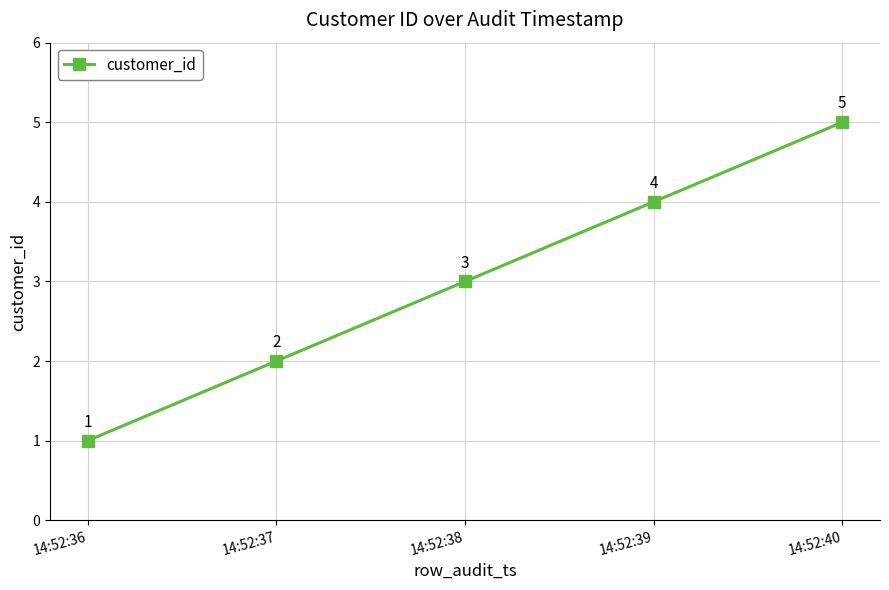

What is the minimum value shown in the chart?

1